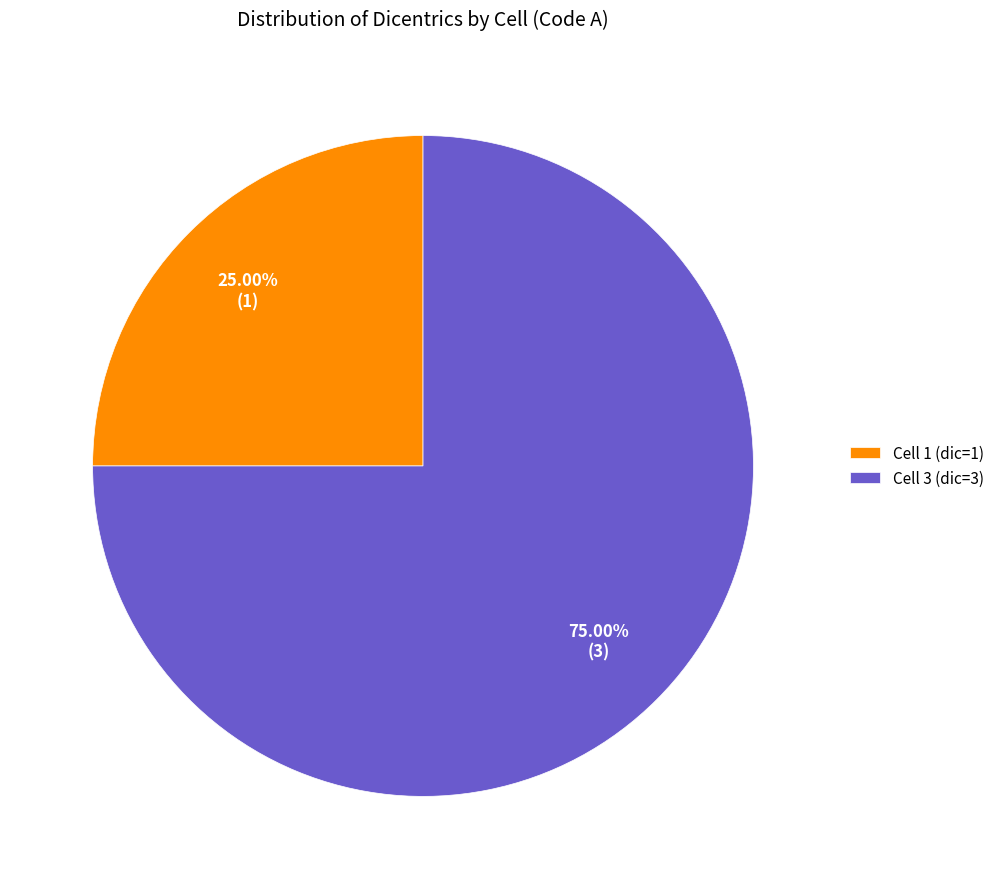

Rank the categories by value from highest to lowest.

Cell 3 (dic=3), Cell 1 (dic=1)